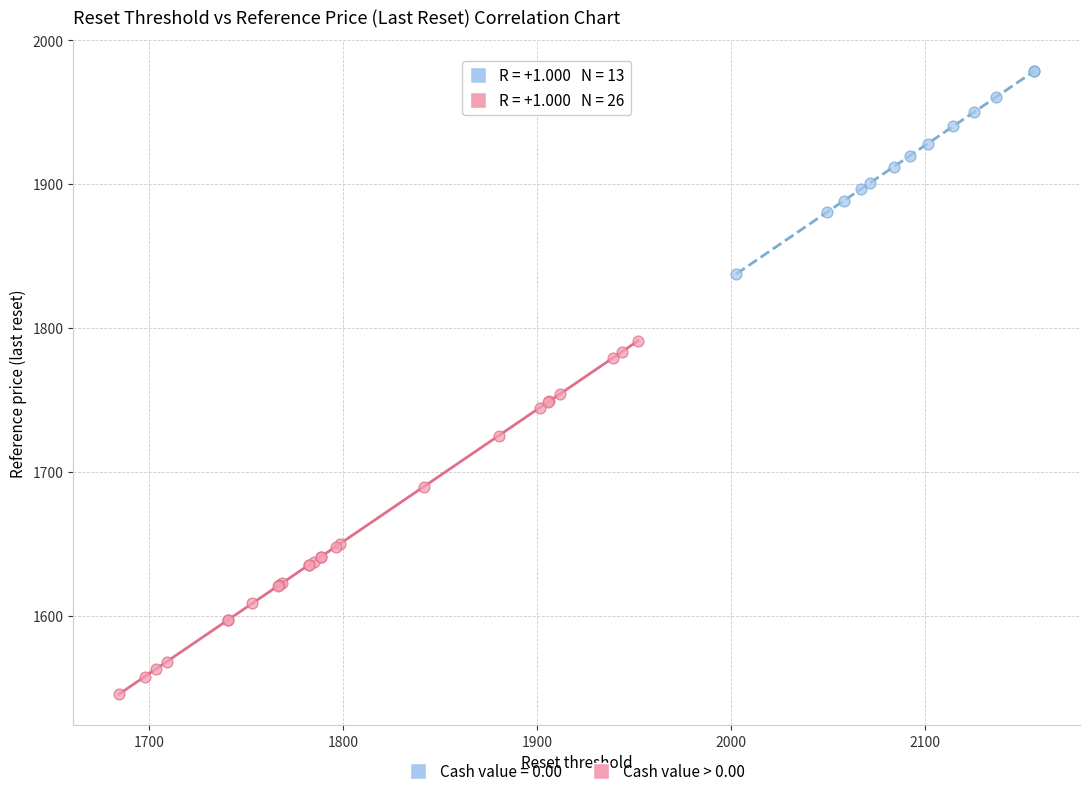

Which series has the widest spread of Y values?

Cash value > 0.00